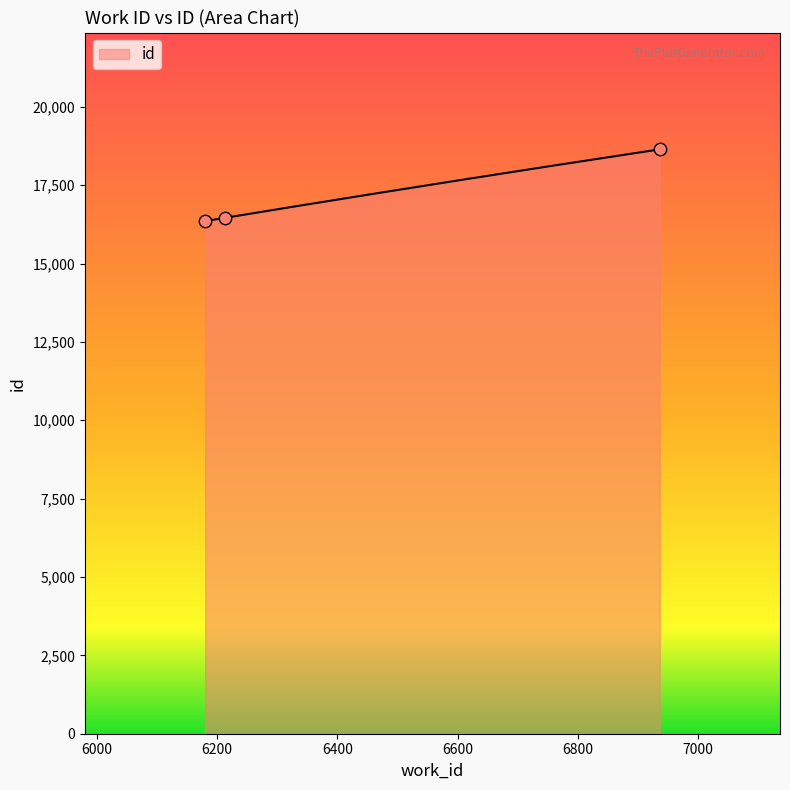

What is the change in value from 6180 to 6936?

+2287